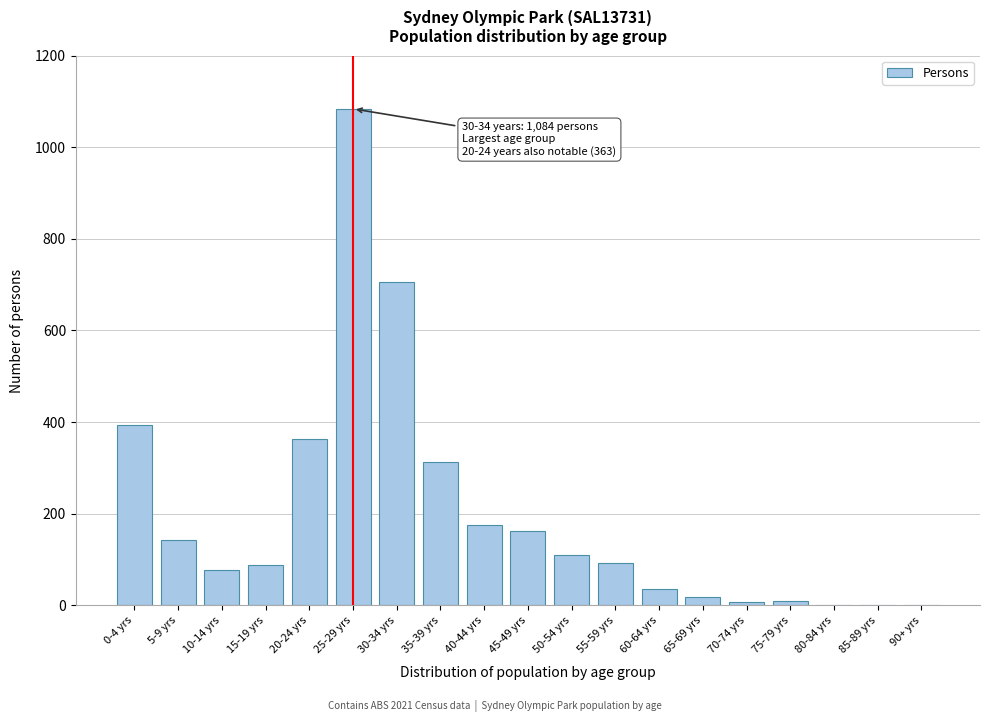

The value at 55-59 yrs is 42. True or false?

False